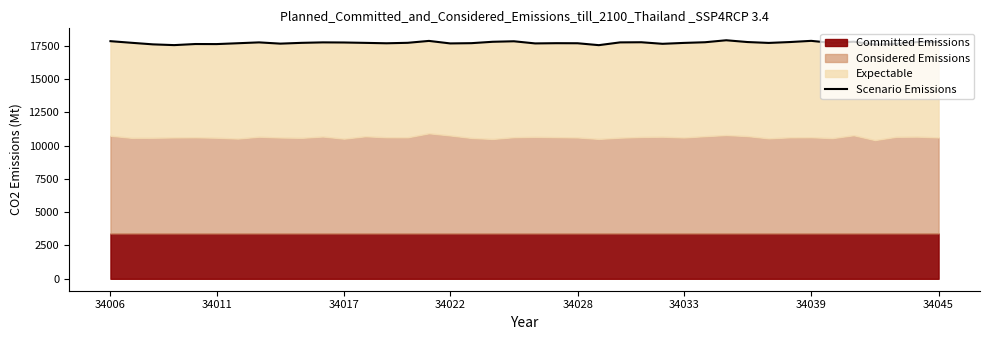

What is the smallest value displayed?

17538.9